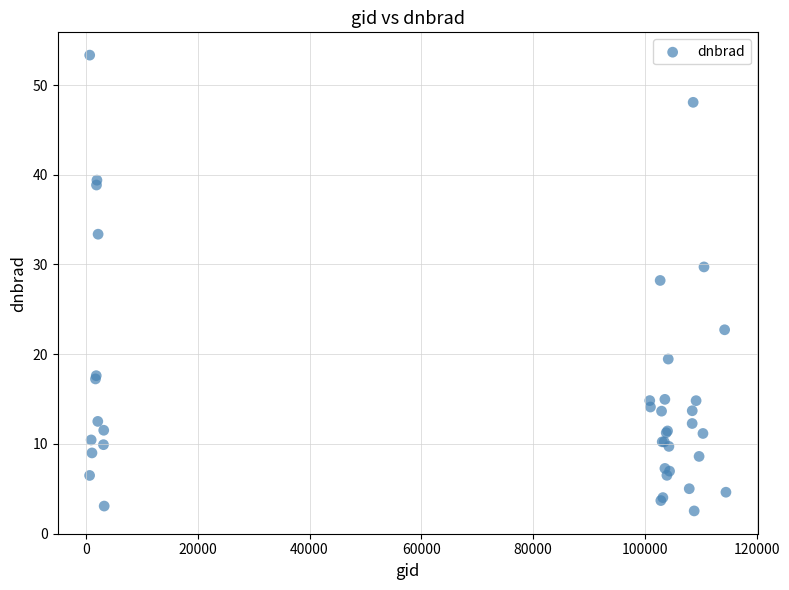

What Y value in the scatter plot is closest to 27?

28.2